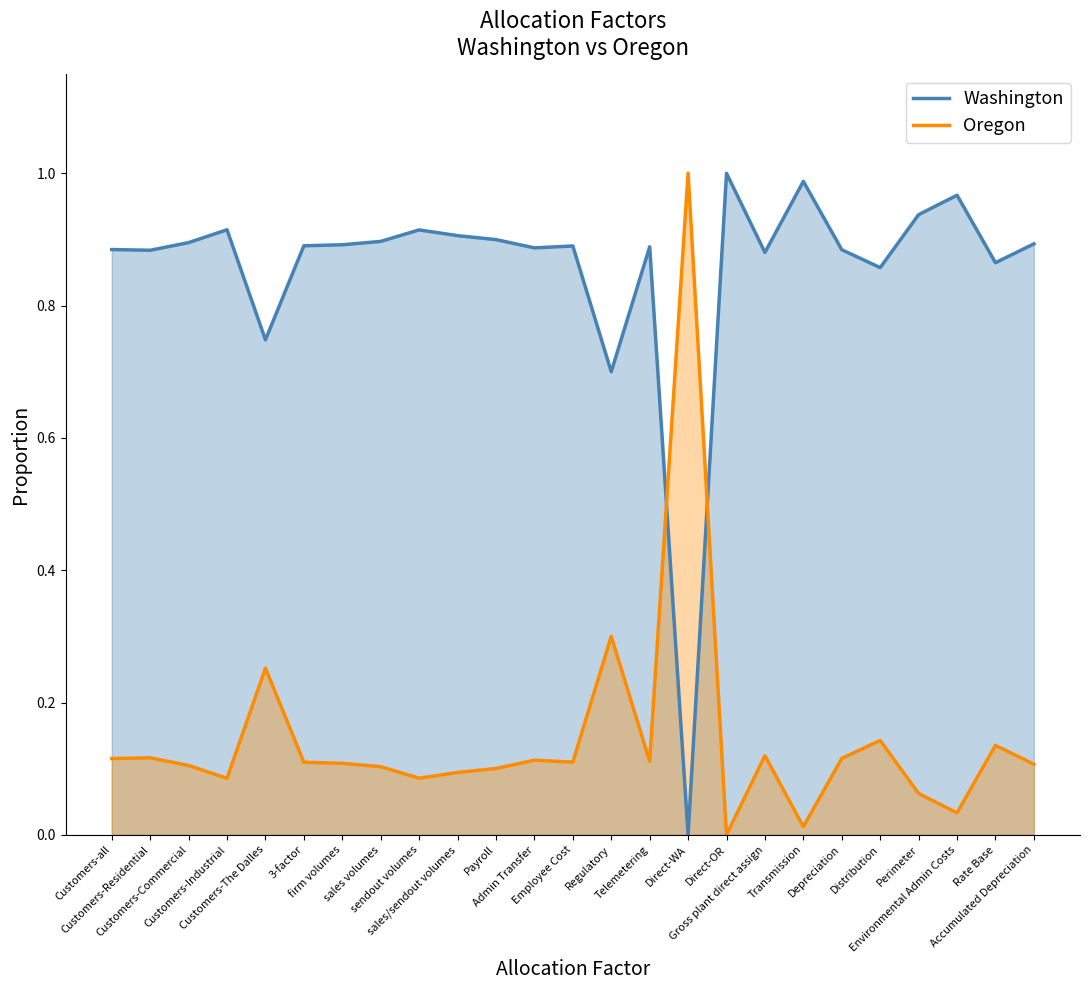

Where is the first local minimum for Oregon?

Customers-Industrial